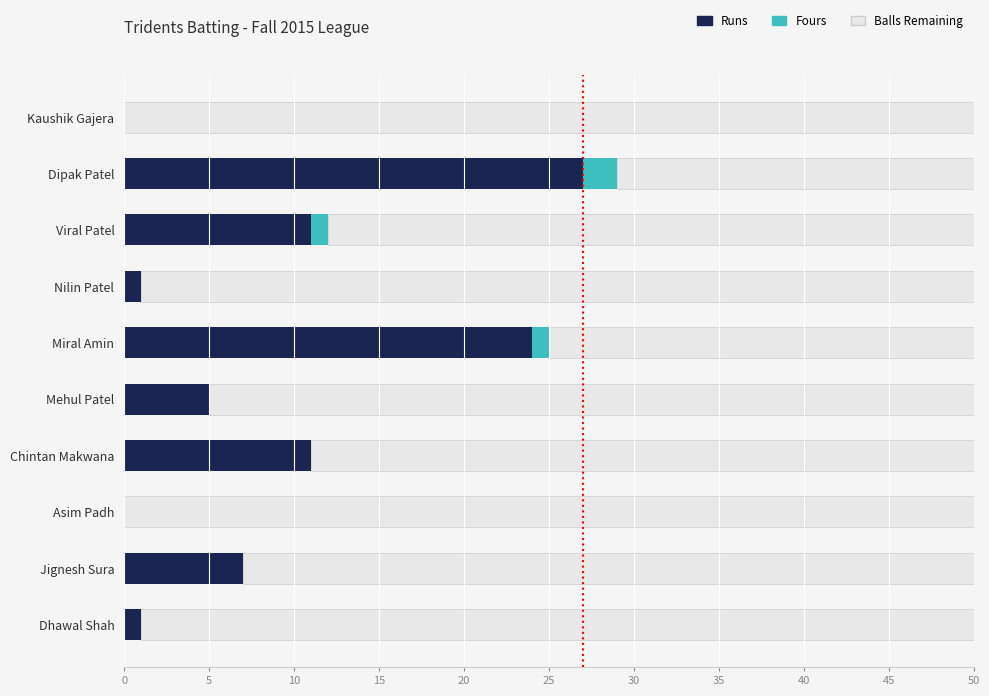

Count the number of data series in this chart.

3